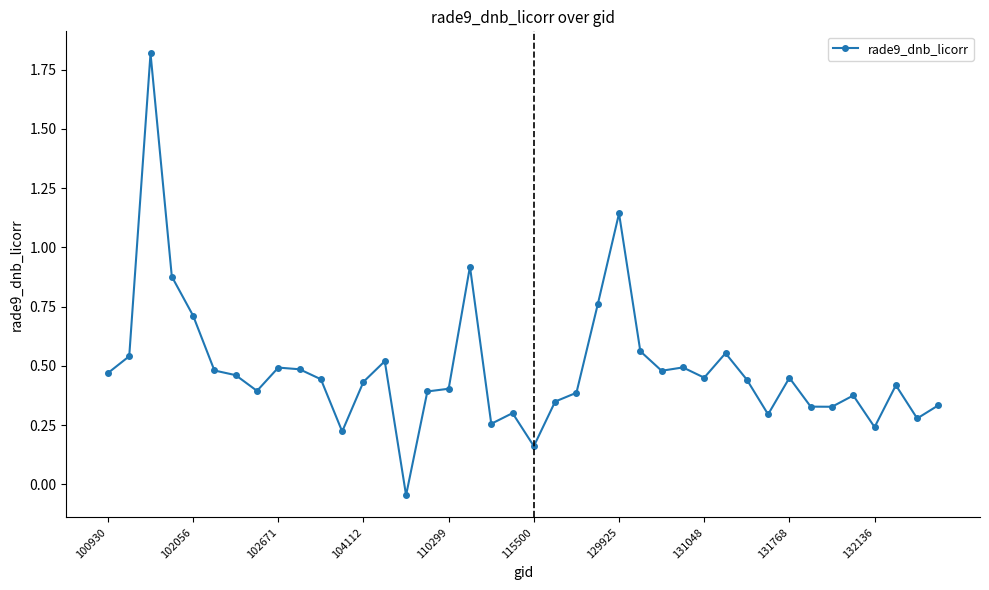

What is the difference between the maximum and minimum values?

1.9